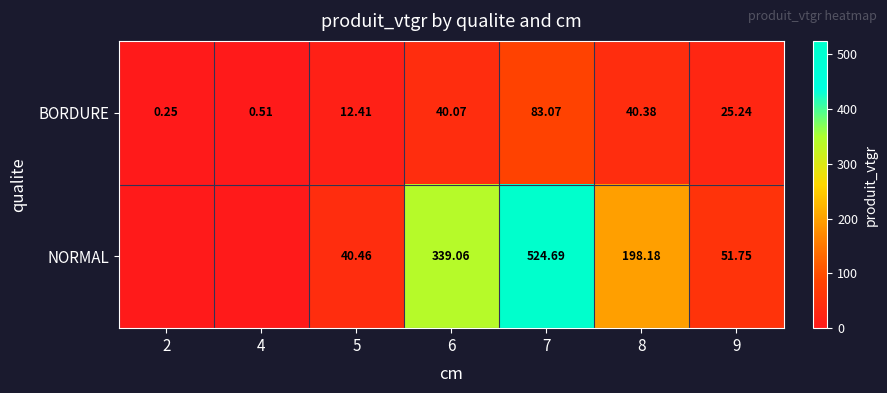

Which series changed the most between 5 and 8?

NORMAL